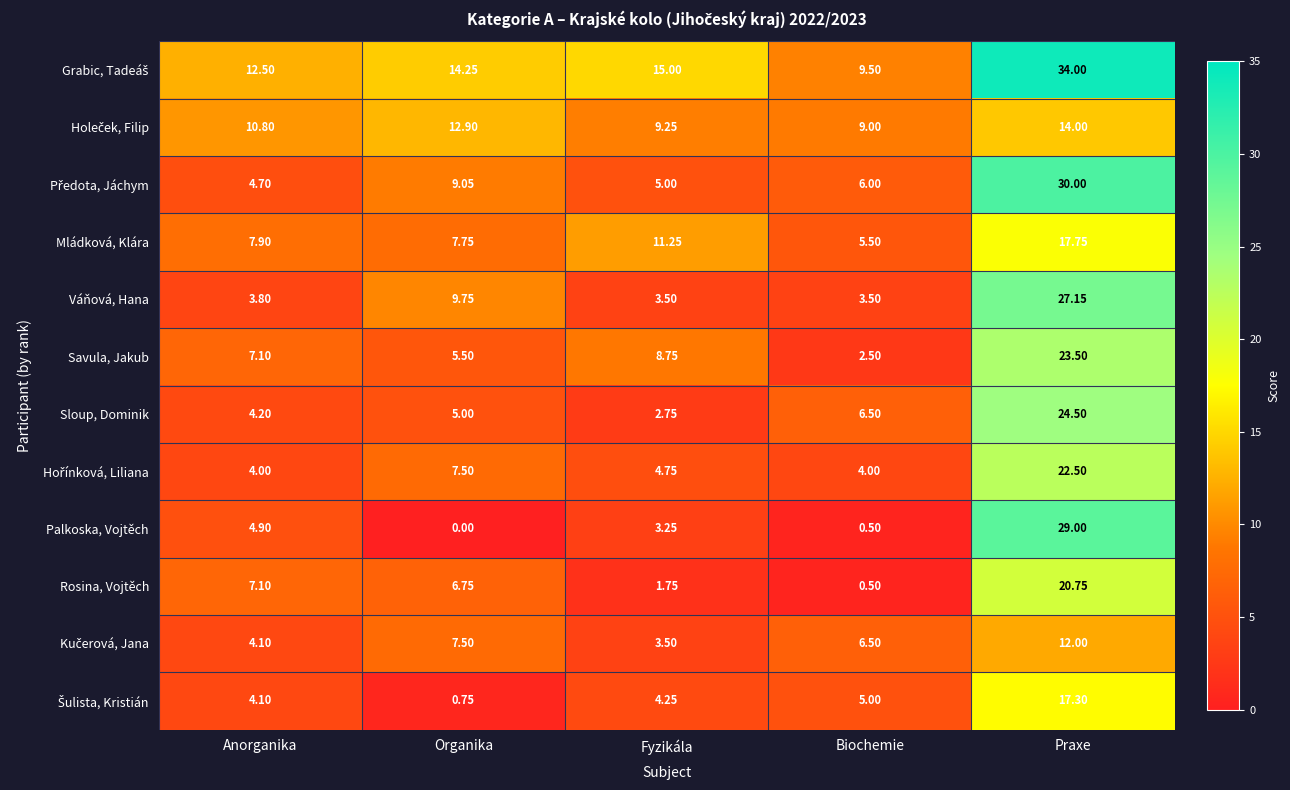

At which category is the sum across all series the highest?

Praxe